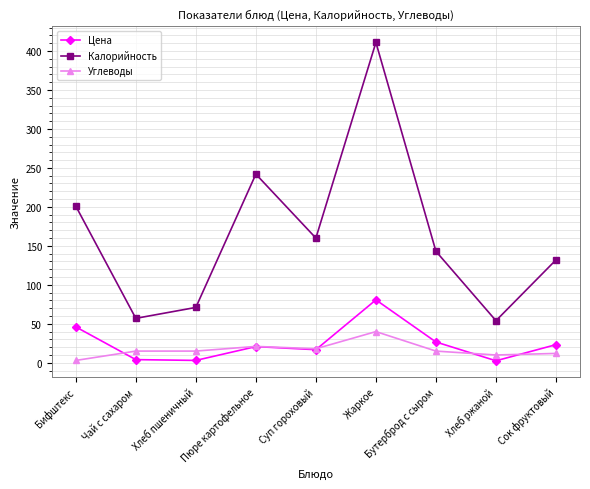

True or false: Цена has a value of 4.7 at Сок фруктовый.

False